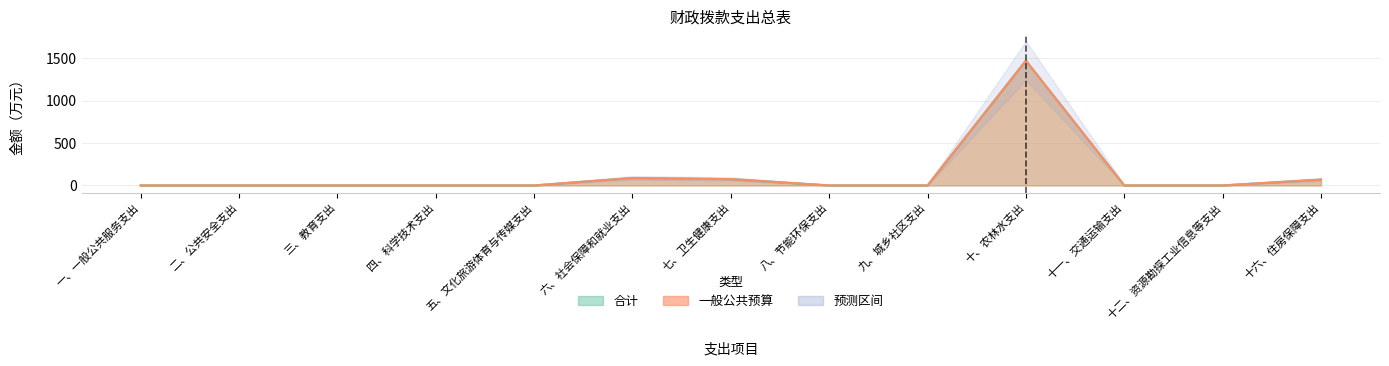

True or false: 一般公共预算 and 合计 cross at least once.

False